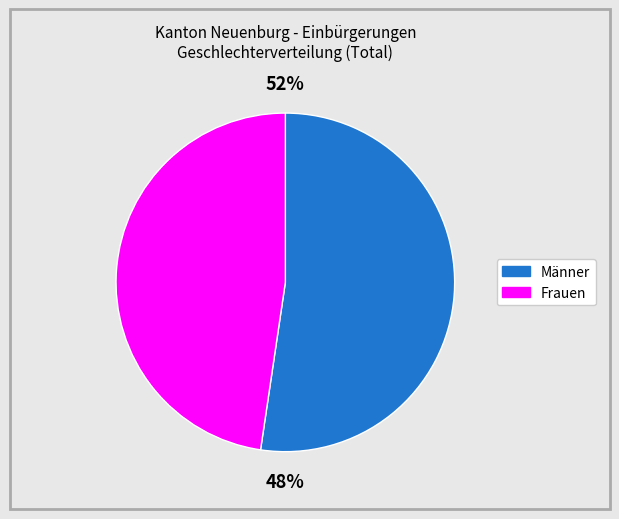

True or false: Männer accounts for 63% of the total.

False